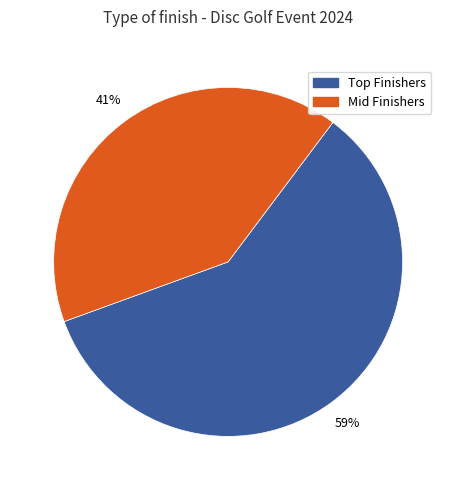

What is the smallest slice in the pie chart?

Mid Finishers